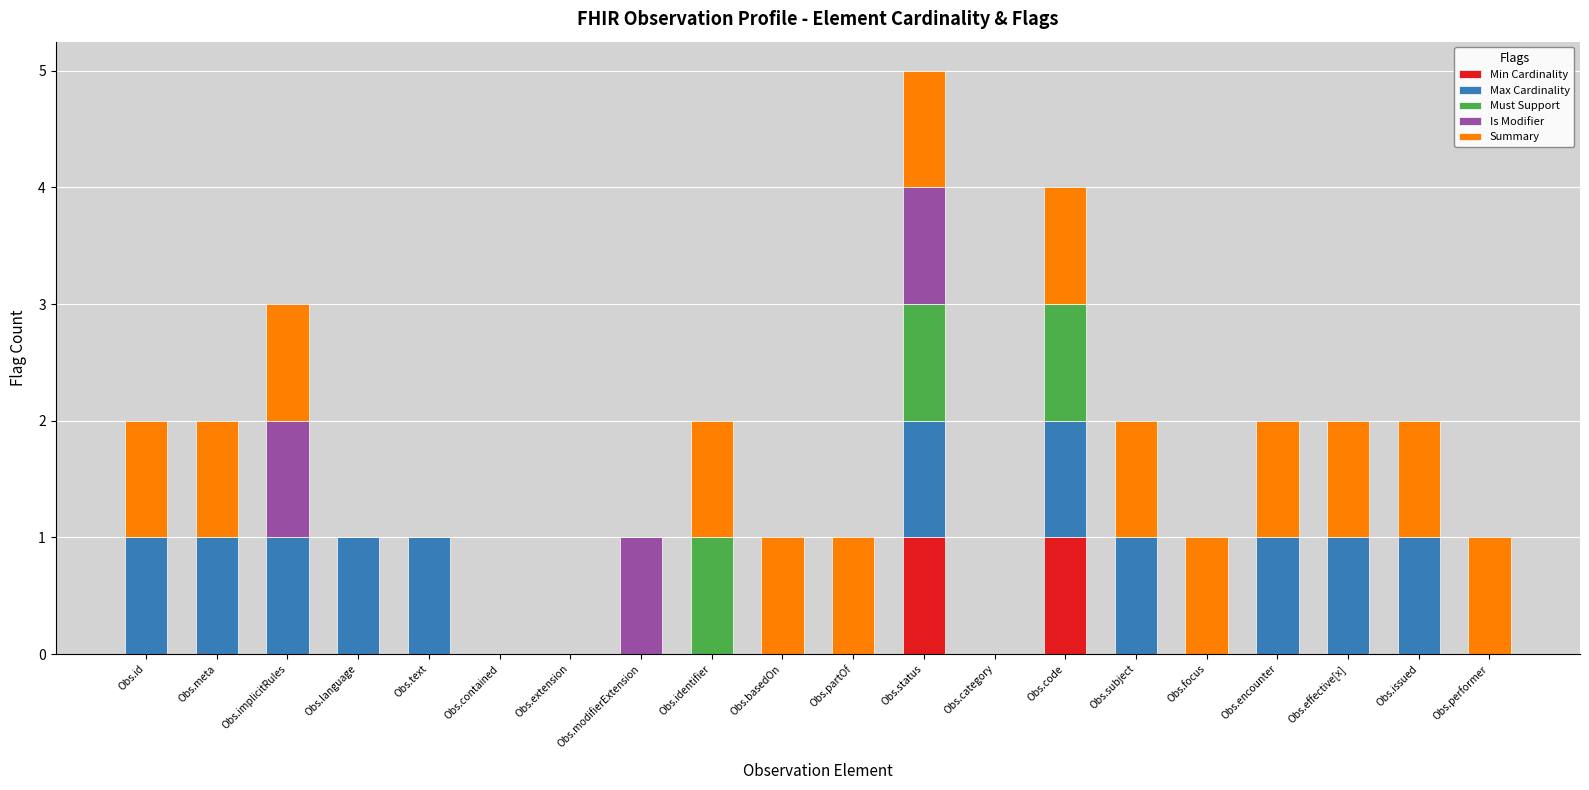

At which category is the sum across all series the highest?

Obs.status